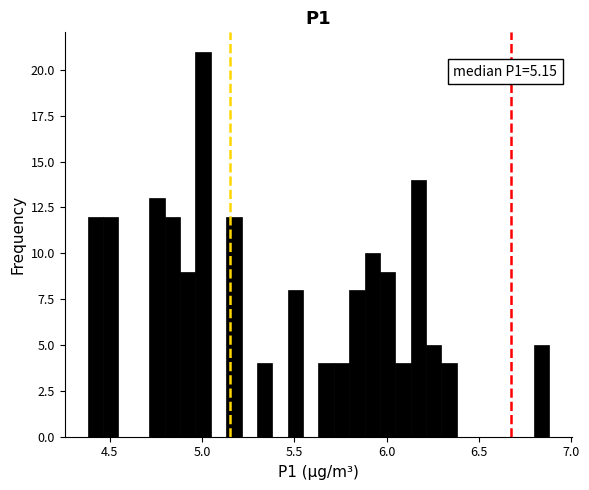

Read against the x-axis, roughly where is the centre of the tallest bar?

5.00